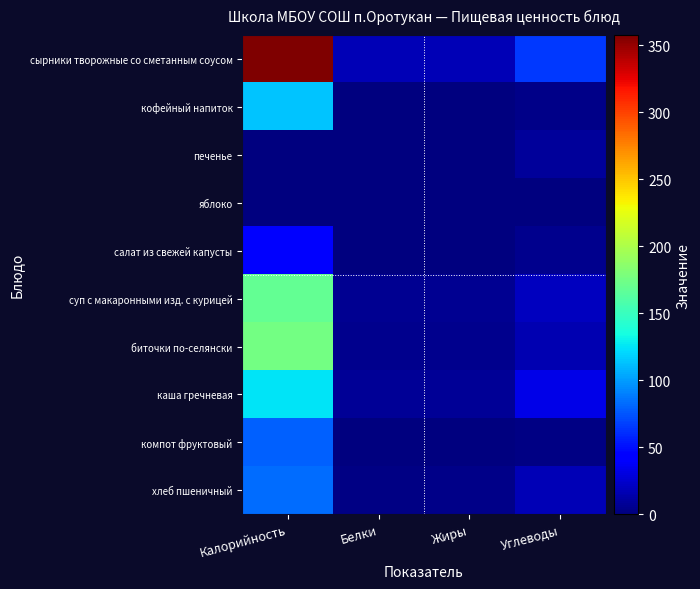

Reading right to left, transcribe all the data shown in this chart.

сырники творожные со сметанным соусом: Углеводы=64.4	Жиры=16.9	Белки=16.9	Калорийность=357.4
кофейный напиток: Углеводы=2.9	Жиры=0.0	Белки=0.0	Калорийность=114.0
печенье: Углеводы=9.7	Жиры=0.0	Белки=0.0	Калорийность=0.0
яблоко: Углеводы=0.0	Жиры=0.0	Белки=0.0	Калорийность=0.0
салат из свежей капусты: Углеводы=5.4	Жиры=1.1	Белки=1.1	Калорийность=42.7
суп с макаронными изд. с курицей: Углеводы=20.6	Жиры=5.8	Белки=5.8	Калорийность=168.4
биточки по-селянски: Углеводы=16.2	Жиры=4.7	Белки=4.7	Калорийность=175.5
каша гречневая: Углеводы=33.1	Жиры=8.1	Белки=7.7	Калорийность=125.4
компот фруктовый: Углеводы=1.8	Жиры=0.2	Белки=0.6	Калорийность=79.0
хлеб пшеничный: Углеводы=17.6	Жиры=2.8	Белки=2.7	Калорийность=82.8